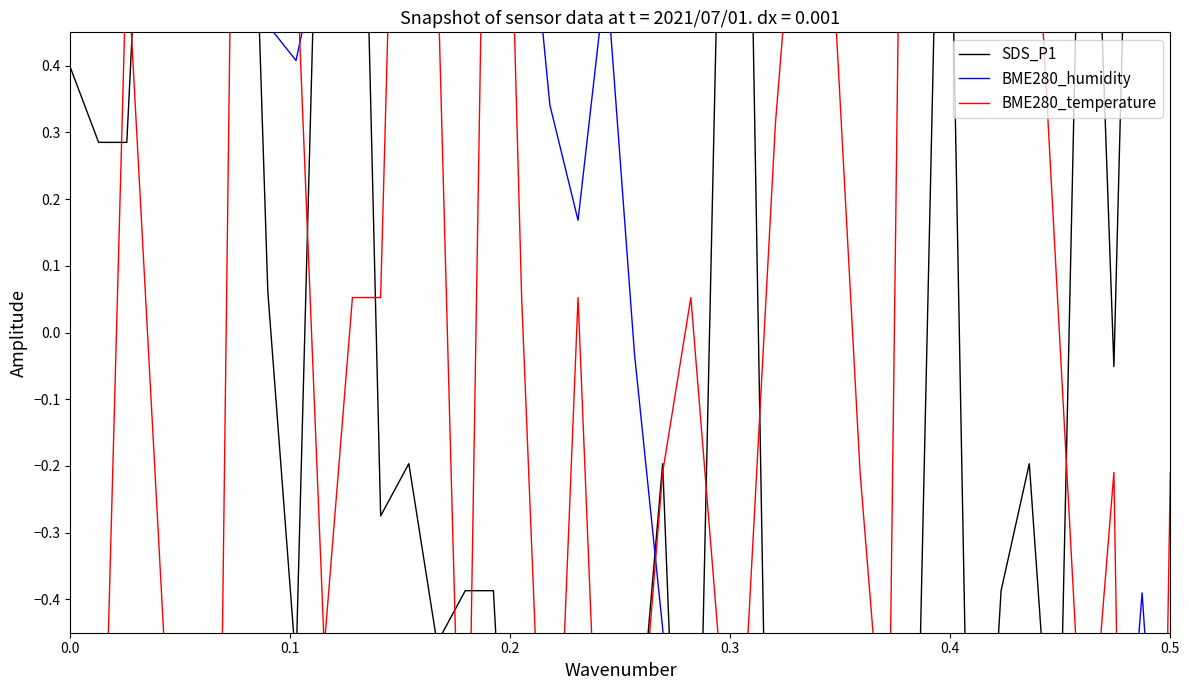

How many distinct data groups are displayed?

3